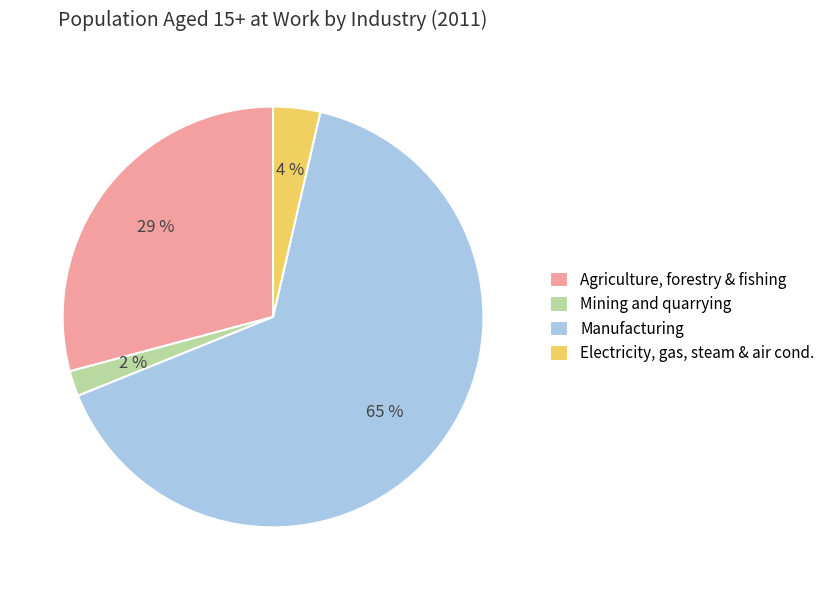

Between Manufacturing and Electricity, gas, steam & air cond., which is larger?

Manufacturing